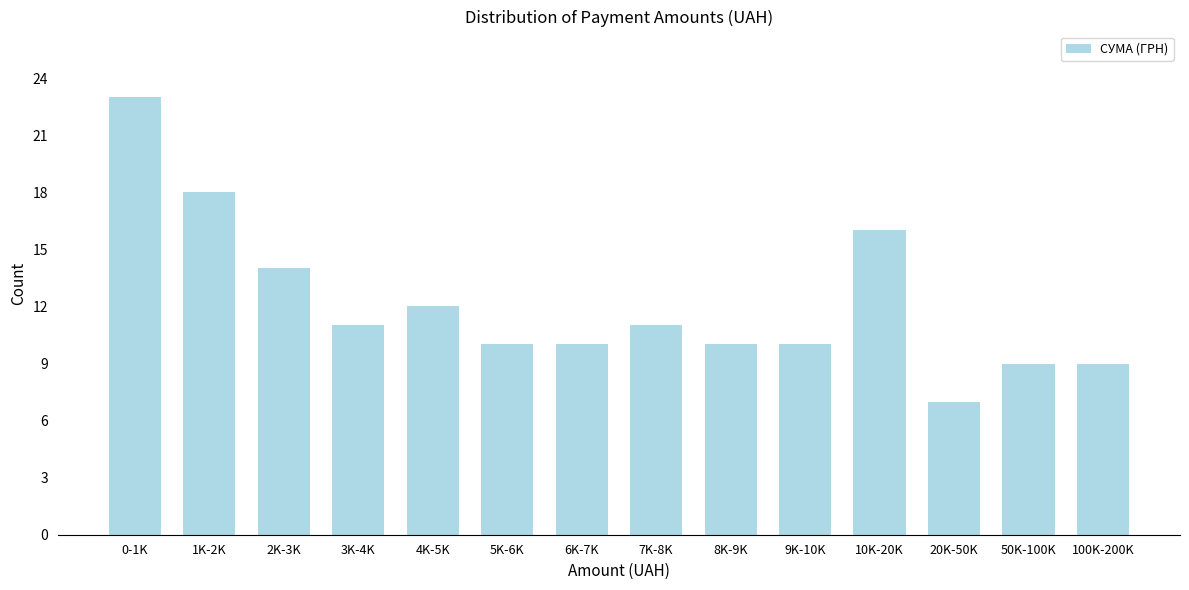

Reading left to right, what are all the values shown in this chart?

23	18	14	11	12	10	10	11	10	10	16	7	9	9